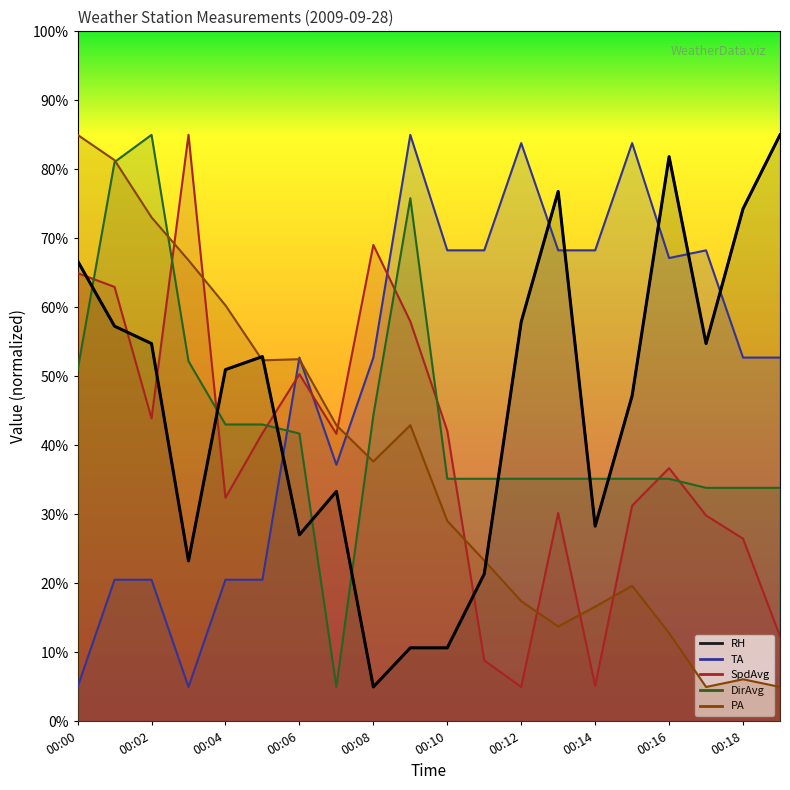

True or false: PA and RH cross at least once.

True